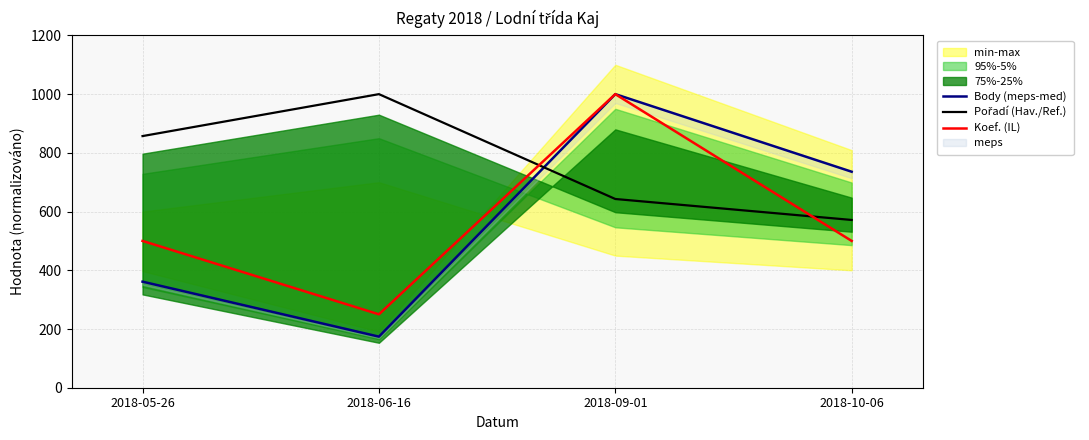

True or false: Koef. (IL) and Body (meps-med) intersect in this chart.

False